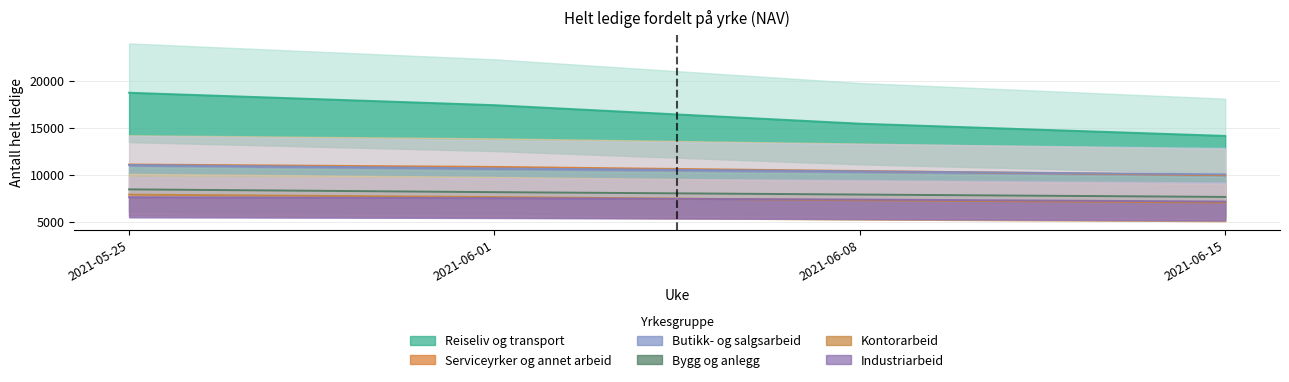

What is the sum of all Serviceyrker og annet arbeid values?

42324